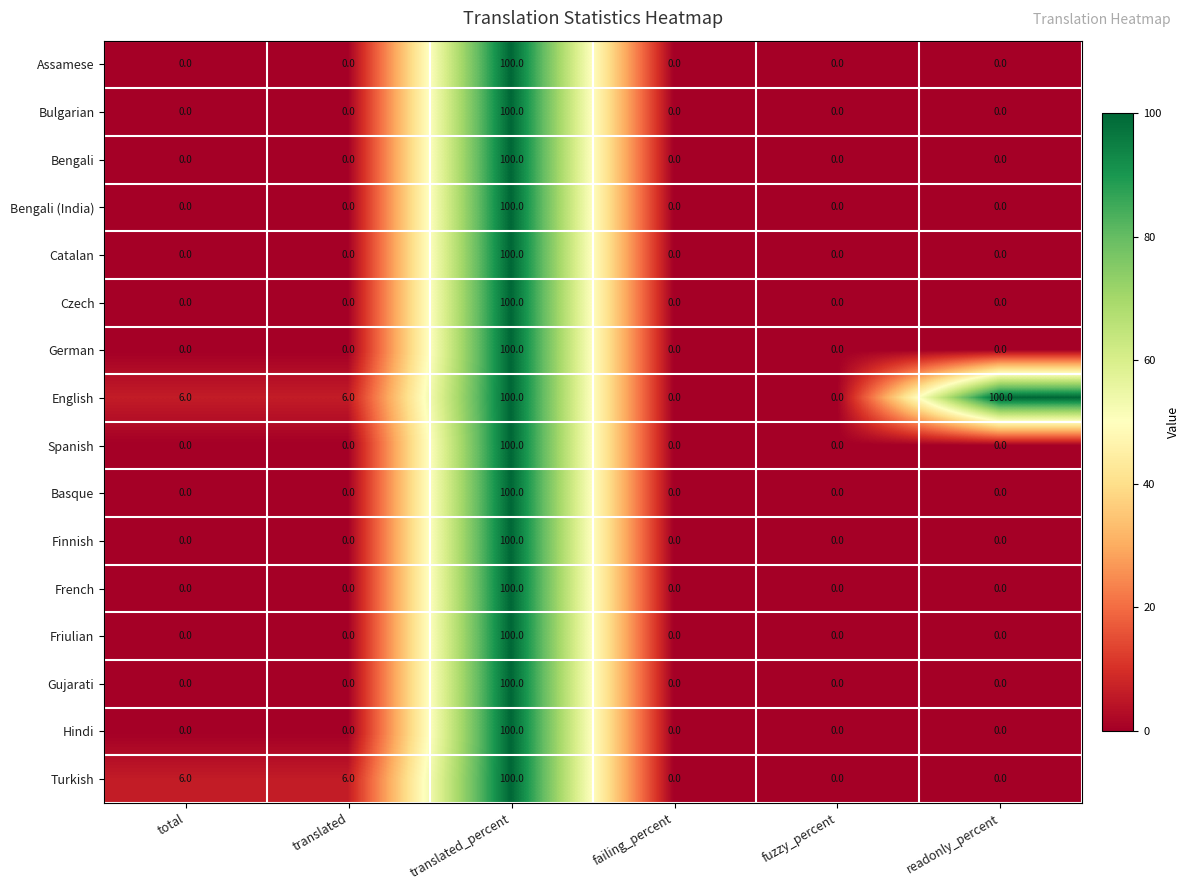

What is the sum of all Basque values?

100